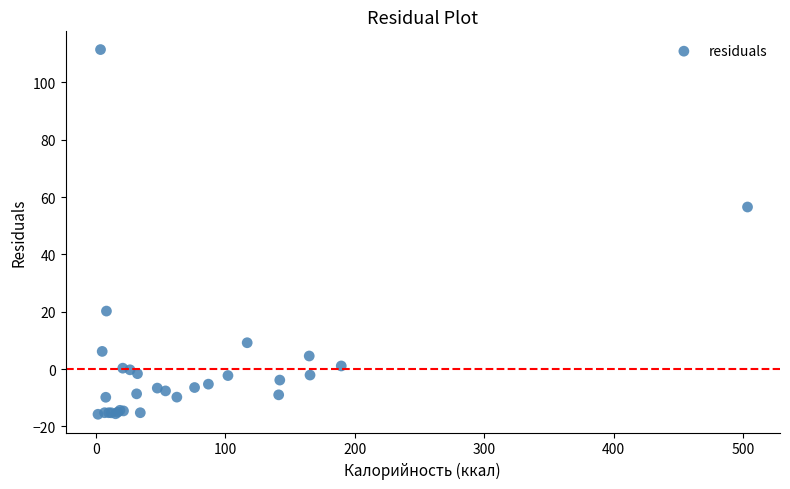

What Y value in the scatter plot is closest to 47?

56.5